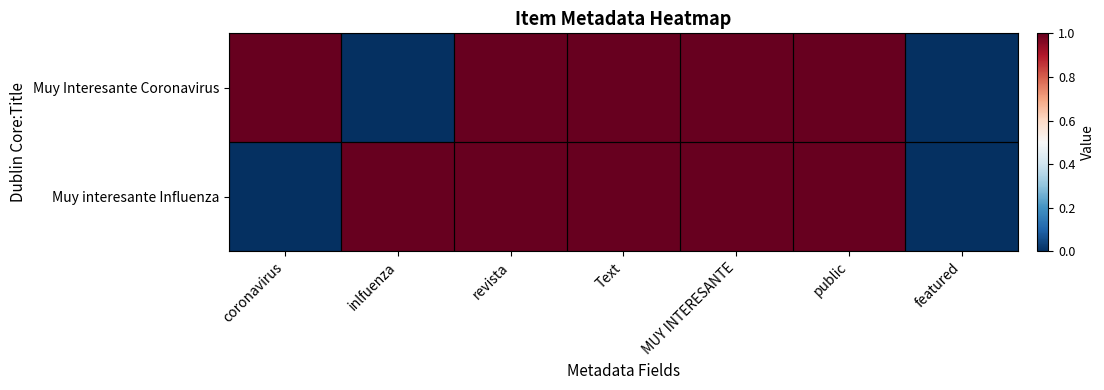

Between featured and inlfuenza, which is larger?

featured